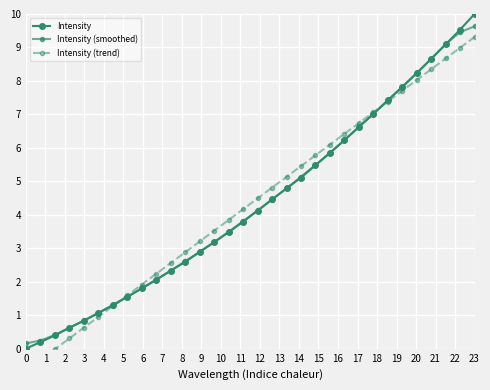

Rank the series by their maximum value, from highest to lowest.

Intensity, Intensity (smoothed), Intensity (trend)